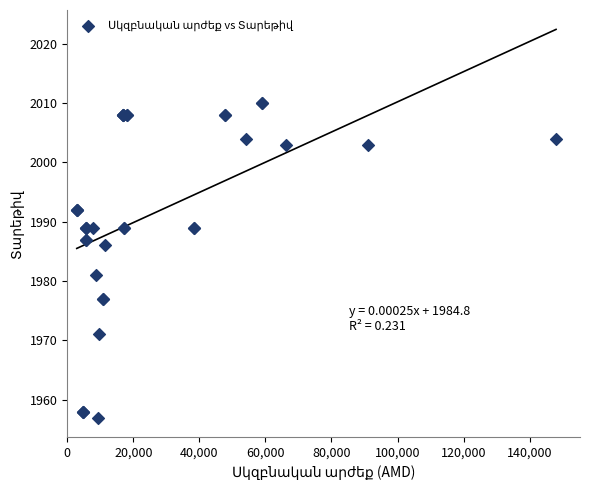

What Y value in the scatter plot is closest to 1983?

1981